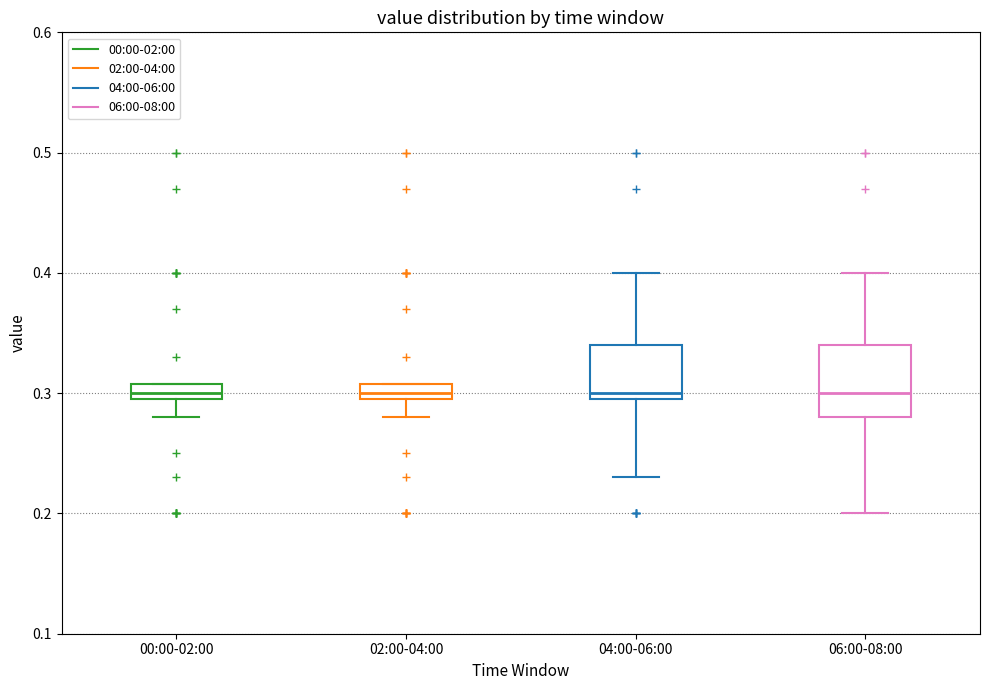

Which box is the tallest, from its lower edge to its upper edge?

06:00-08:00